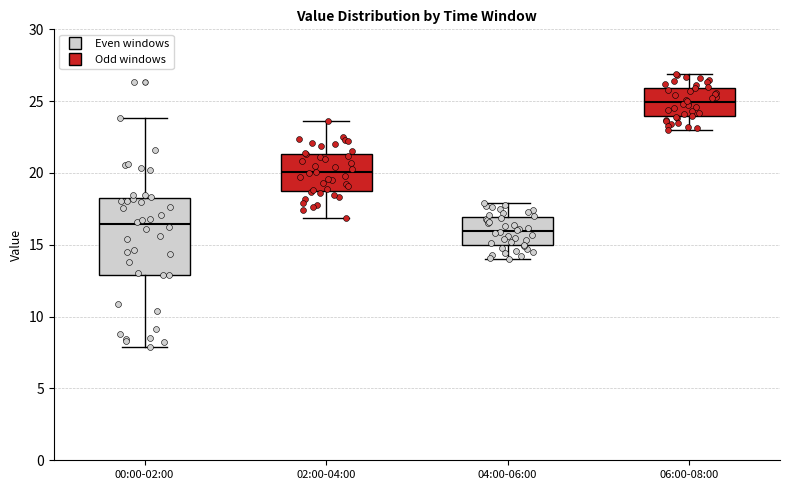

Comparing the boxes themselves (not the whiskers), which one is the tallest?

00:00-02:00